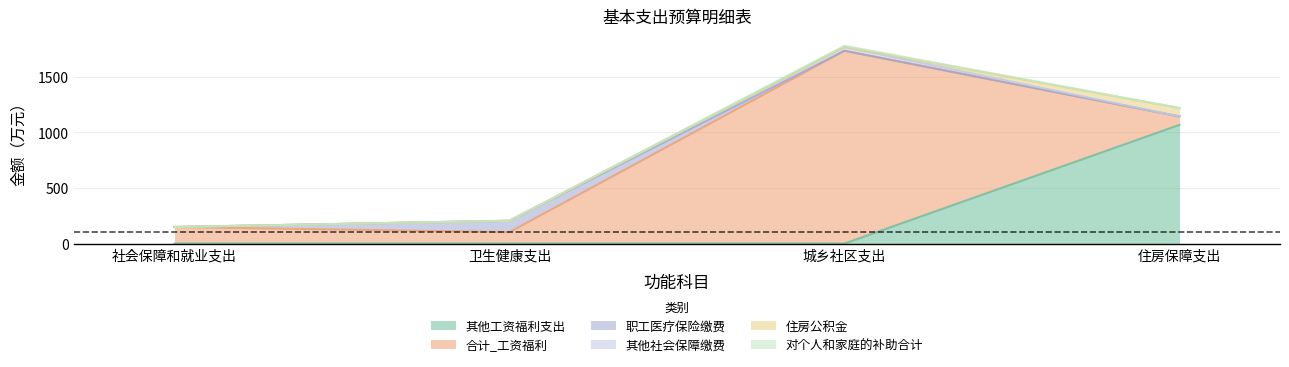

What is the sum of all 合计_工资福利 values?

2062.3